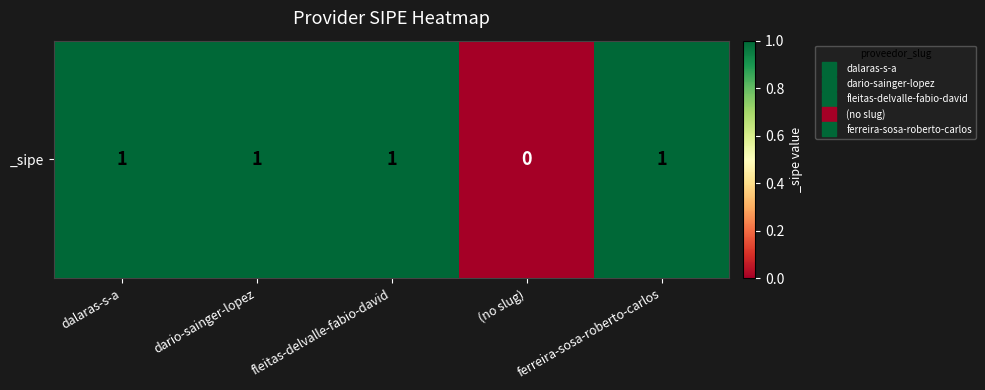

Reading left to right, list all the values displayed in this chart.

dalaras-s-a=1	dario-sainger-lopez=1	fleitas-delvalle-fabio-david=1	(no slug)=0	ferreira-sosa-roberto-carlos=1